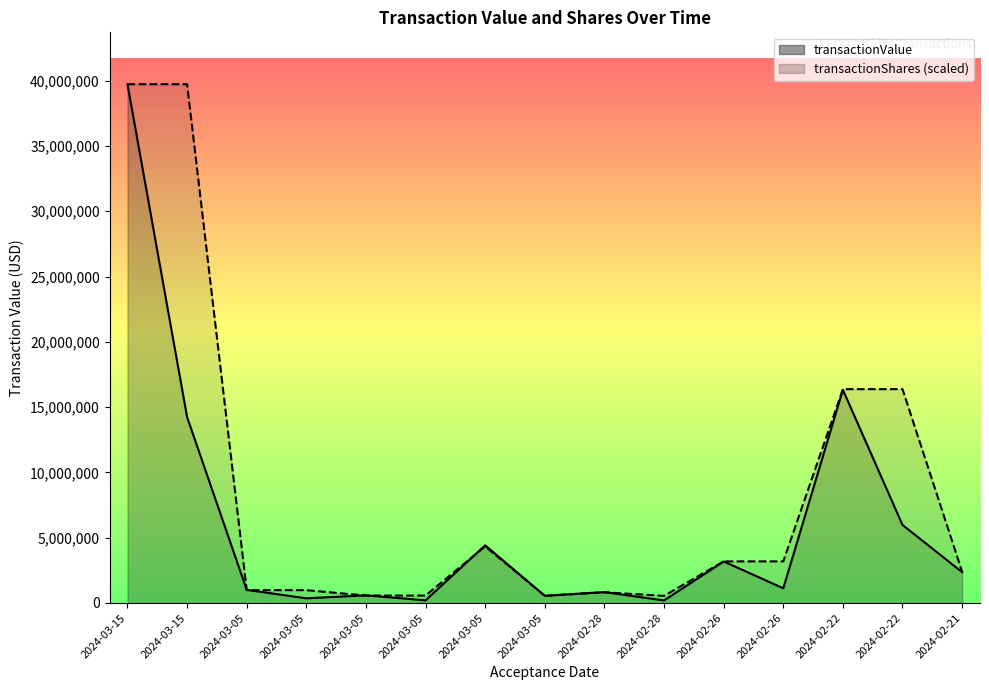

How many values in the transactionShares series exceed 2399080?

8